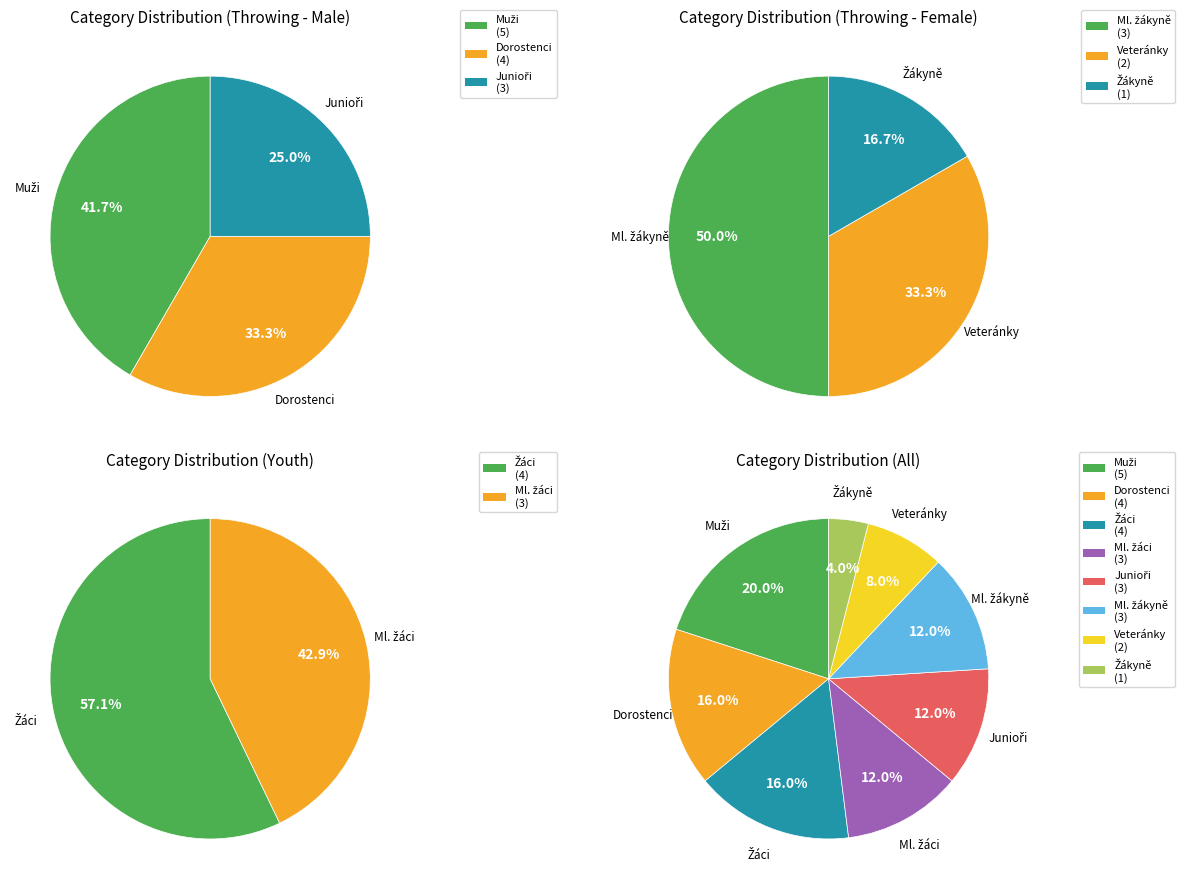

Which has a higher value, Junioři or Žákyně?

Junioři